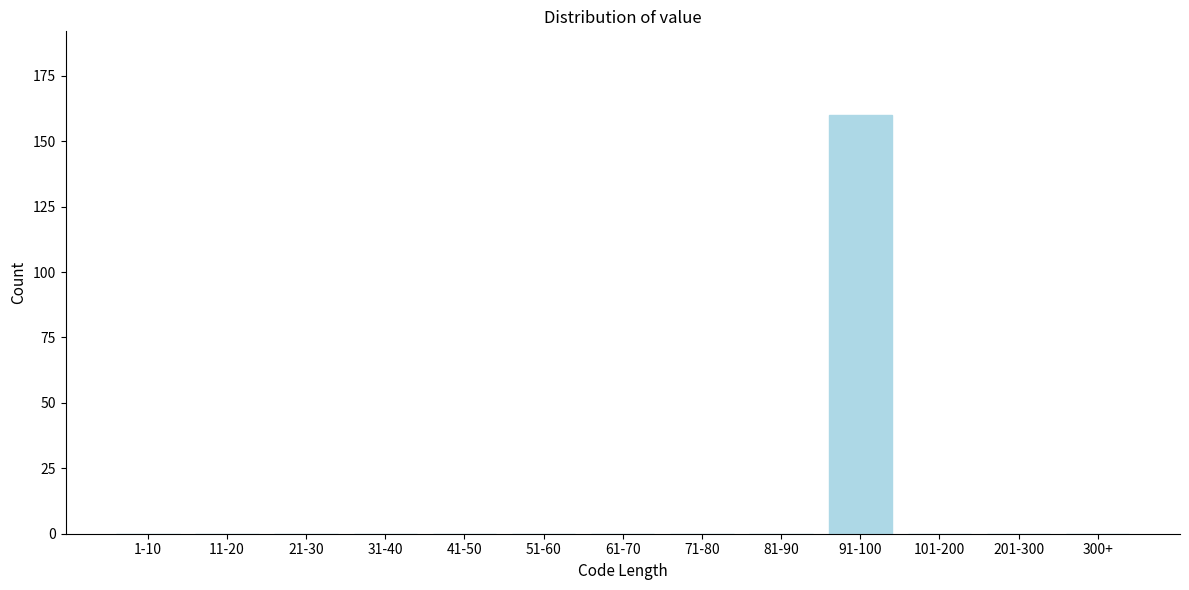

Reading left to right, transcribe all the data shown in this chart.

1-10=0	11-20=0	21-30=0	31-40=0	41-50=0	51-60=0	61-70=0	71-80=0	81-90=0	91-100=160	101-200=0	201-300=0	300+=0